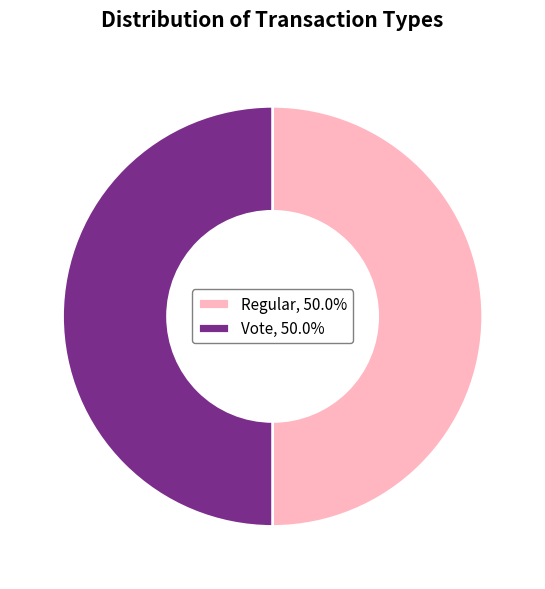

Count the number of slices in the pie.

2